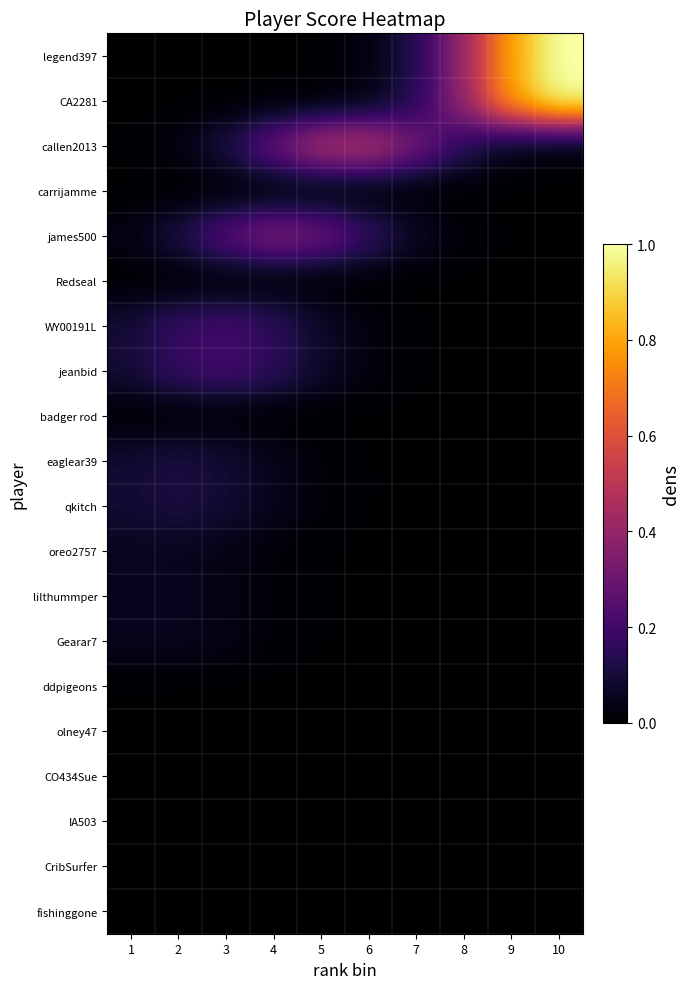

Reading left to right, list all the values displayed in this chart.

legend397: 1=0.0	2=0.0	3=0.0	4=0.0	5=0.0	6=0.0	7=0.1	8=0.4	9=0.8	10=1.0
CA2281: 1=0.0	2=0.0	3=0.0	4=0.0	5=0.0	6=0.0	7=0.1	8=0.4	9=0.8	10=1.0
callen2013: 1=0.0	2=0.0	3=0.1	4=0.3	5=0.5	6=0.5	7=0.3	8=0.1	9=0.0	10=0.0
carrijamme: 1=0.0	2=0.0	3=0.0	4=0.0	5=0.0	6=0.0	7=0.0	8=0.0	9=0.0	10=0.0
james500: 1=0.0	2=0.1	3=0.3	4=0.4	5=0.3	6=0.2	7=0.1	8=0.0	9=0.0	10=0.0
Redseal: 1=0.0	2=0.0	3=0.0	4=0.0	5=0.0	6=0.0	7=0.0	8=0.0	9=0.0	10=0.0
WY00191L: 1=0.1	2=0.2	3=0.2	4=0.2	5=0.1	6=0.0	7=0.0	8=0.0	9=0.0	10=0.0
jeanbid: 1=0.1	2=0.2	3=0.2	4=0.2	5=0.1	6=0.0	7=0.0	8=0.0	9=0.0	10=0.0
badger rod: 1=0.0	2=0.0	3=0.0	4=0.0	5=0.0	6=0.0	7=0.0	8=0.0	9=0.0	10=0.0
eaglear39: 1=0.1	2=0.1	3=0.1	4=0.0	5=0.0	6=0.0	7=0.0	8=0.0	9=0.0	10=0.0
qkitch: 1=0.1	2=0.1	3=0.1	4=0.0	5=0.0	6=0.0	7=0.0	8=0.0	9=0.0	10=0.0
oreo2757: 1=0.1	2=0.1	3=0.0	4=0.0	5=0.0	6=0.0	7=0.0	8=0.0	9=0.0	10=0.0
lilthummper: 1=0.1	2=0.1	3=0.0	4=0.0	5=0.0	6=0.0	7=0.0	8=0.0	9=0.0	10=0.0
Gearar7: 1=0.1	2=0.1	3=0.0	4=0.0	5=0.0	6=0.0	7=0.0	8=0.0	9=0.0	10=0.0
ddpigeons: 1=0.0	2=0.0	3=0.0	4=0.0	5=0.0	6=0.0	7=0.0	8=0.0	9=0.0	10=0.0
olney47: 1=0.0	2=0.0	3=0.0	4=0.0	5=0.0	6=0.0	7=0.0	8=0.0	9=0.0	10=0.0
CO434Sue: 1=0.0	2=0.0	3=0.0	4=0.0	5=0.0	6=0.0	7=0.0	8=0.0	9=0.0	10=0.0
IA503: 1=0.0	2=0.0	3=0.0	4=0.0	5=0.0	6=0.0	7=0.0	8=0.0	9=0.0	10=0.0
CribSurfer: 1=0.0	2=0.0	3=0.0	4=0.0	5=0.0	6=0.0	7=0.0	8=0.0	9=0.0	10=0.0
fishinggone: 1=0.0	2=0.0	3=0.0	4=0.0	5=0.0	6=0.0	7=0.0	8=0.0	9=0.0	10=0.0